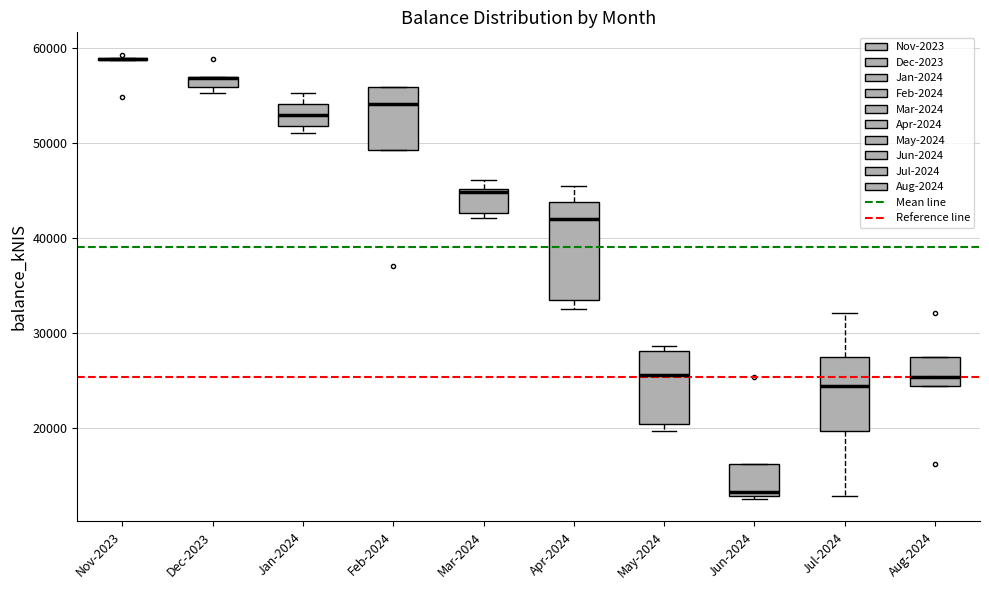

Comparing the boxes themselves (not the whiskers), which one is the tallest?

Apr-2024